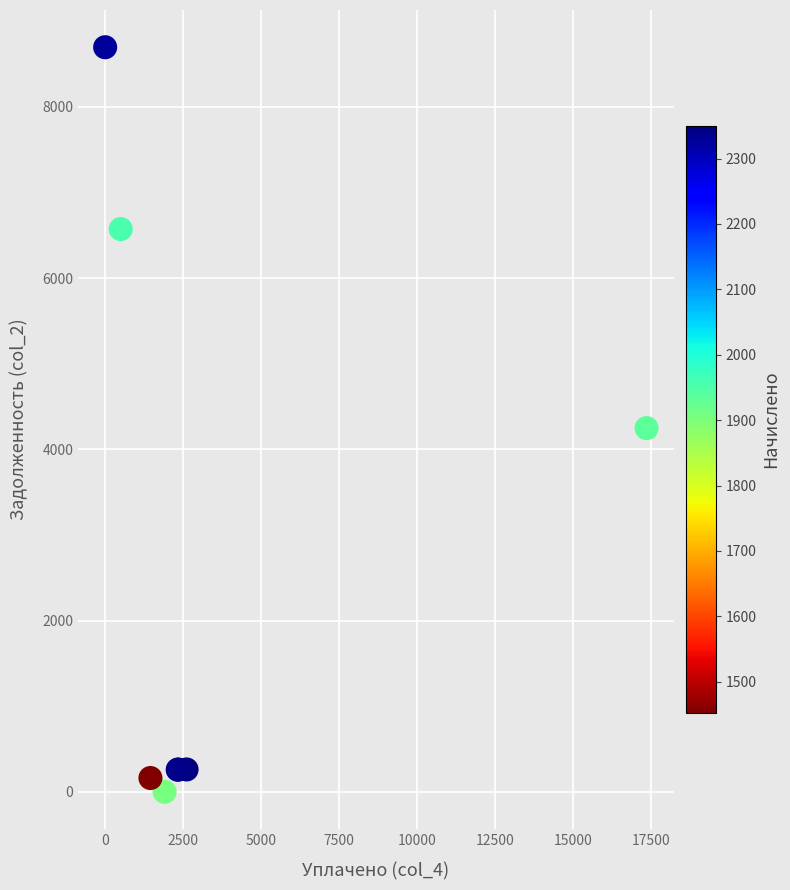

What Y value in the scatter plot is closest to 4348?

4247.9